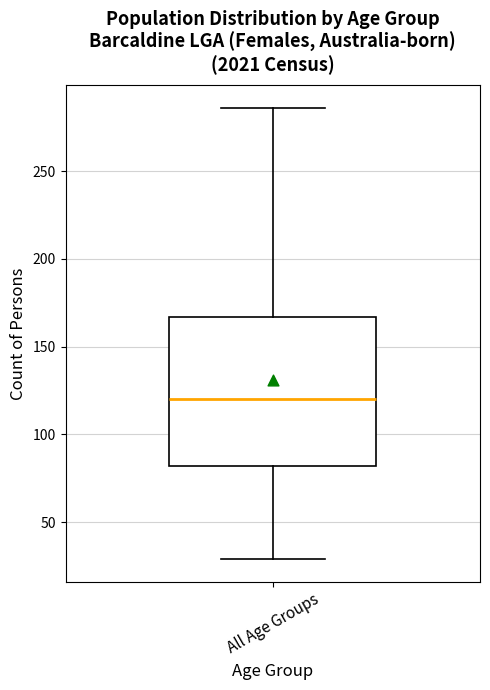

Transcribe this box plot: give where the median line is, the range the box spans, and where the two whiskers end, as read against the y-axis. The values are not printed on the chart, so give them approximately, as read against the axis.

median 120, box 80 to 165, whiskers 30 to 285